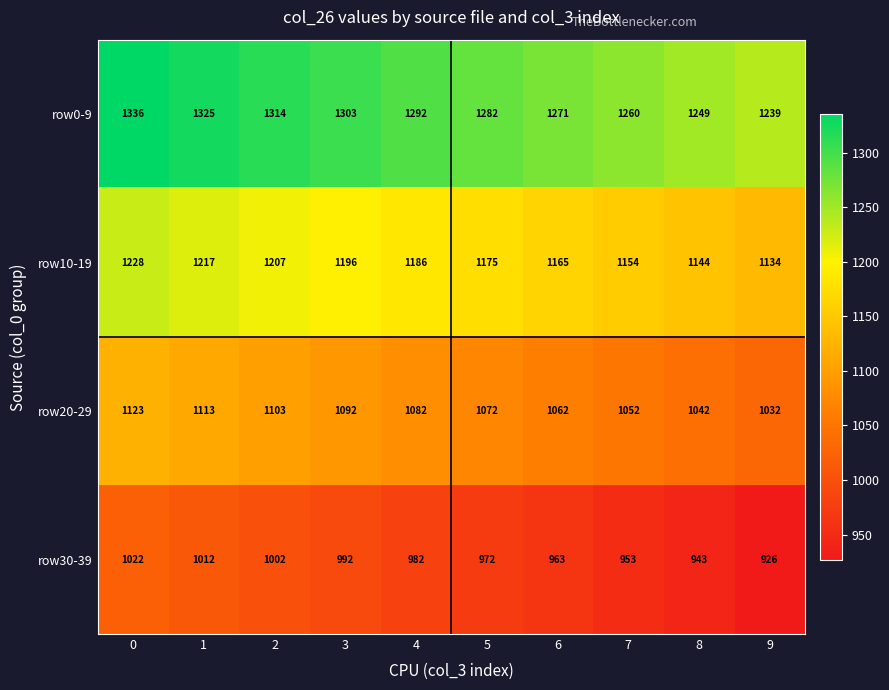

At which category does the chart reach its minimum across all series?

9